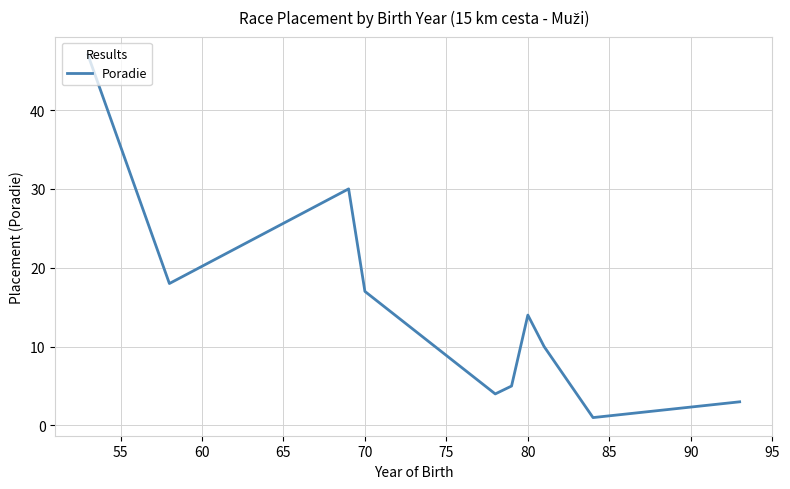

What is the difference between the maximum and minimum values?

46